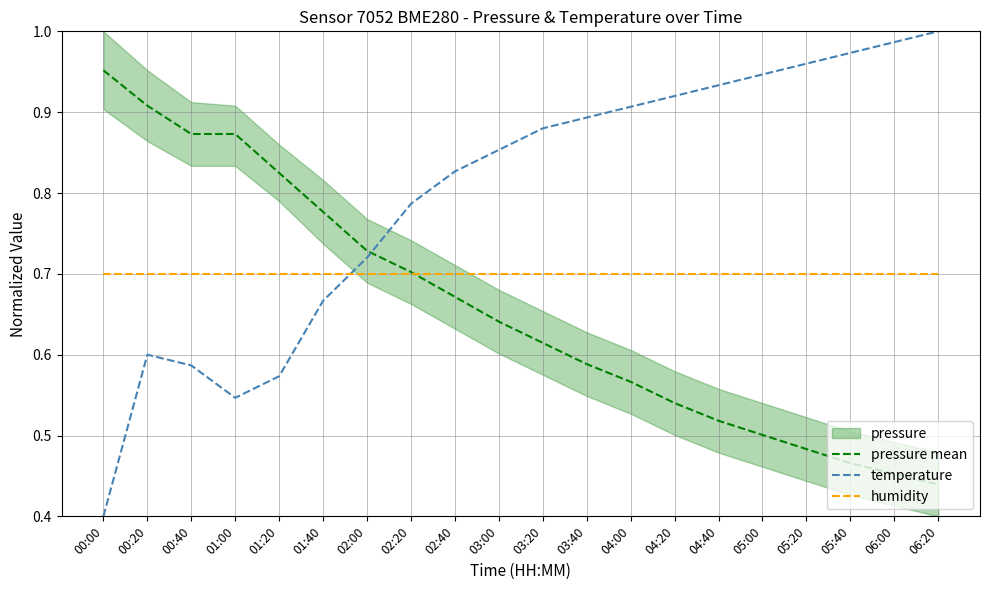

True or false: temperature has more than 0 points higher than both neighbors.

True